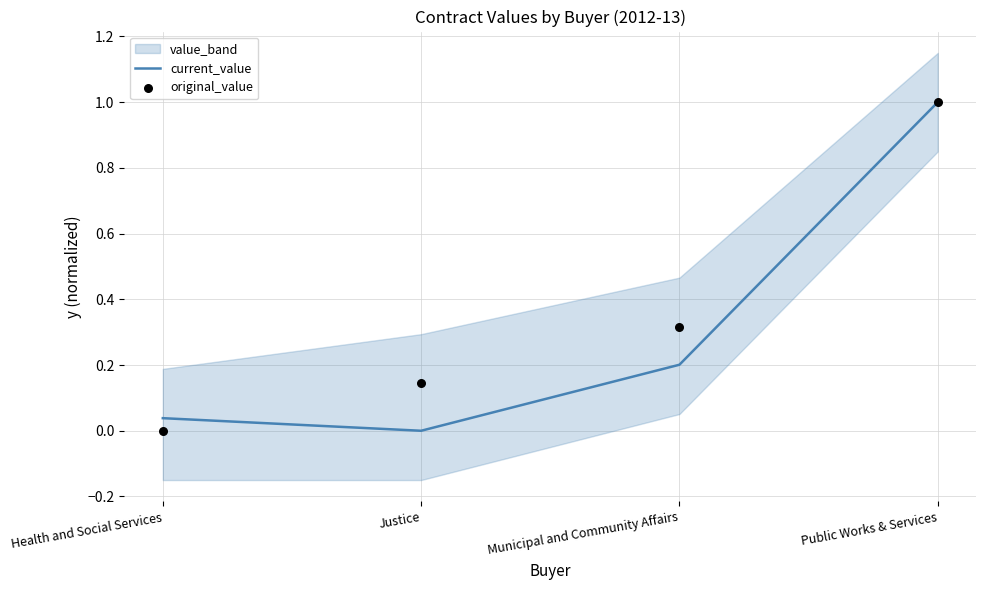

Which series has the largest Y range (max minus min)?

current_value